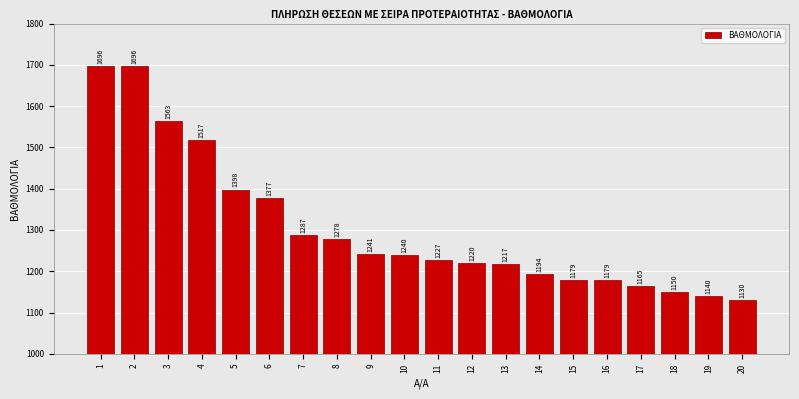

Reading left to right, transcribe all the data shown in this chart.

1=1696	2=1696	3=1563	4=1517	5=1398	6=1377	7=1287	8=1278	9=1241	10=1240	11=1227	12=1220	13=1217	14=1194	15=1179	16=1179	17=1165	18=1150	19=1140	20=1130